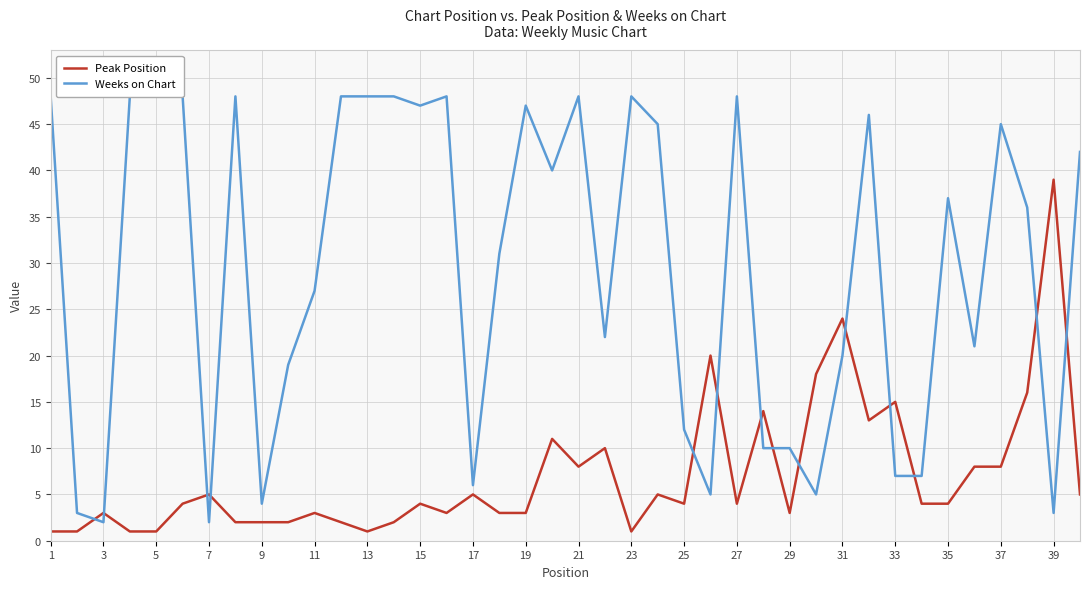

The Peak Position series shows 1 at 23. True or false?

True